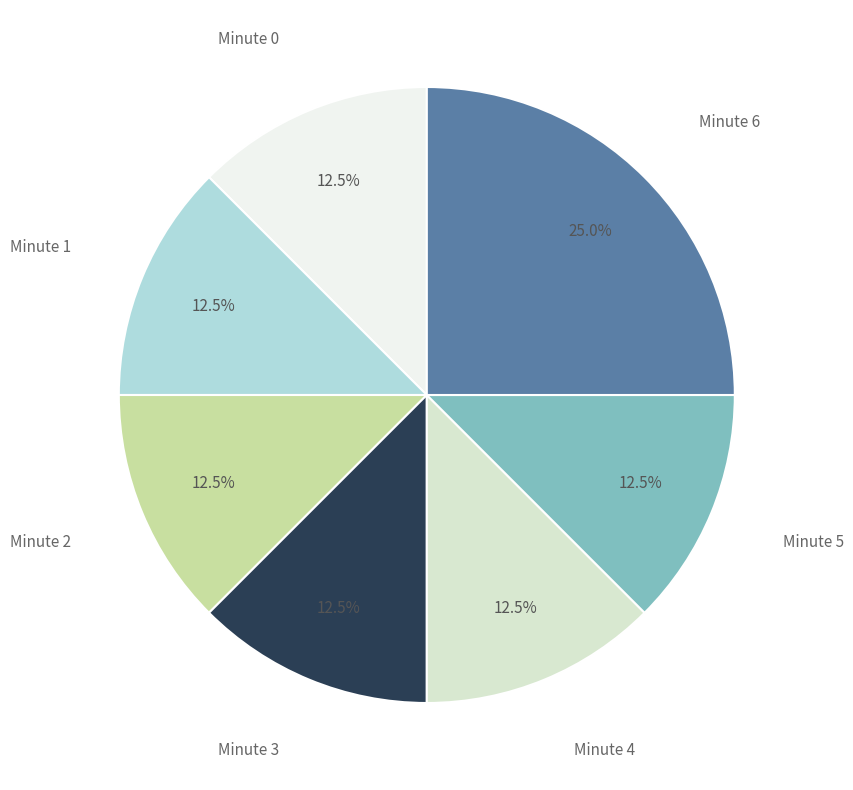

Count the number of slices in the pie.

7